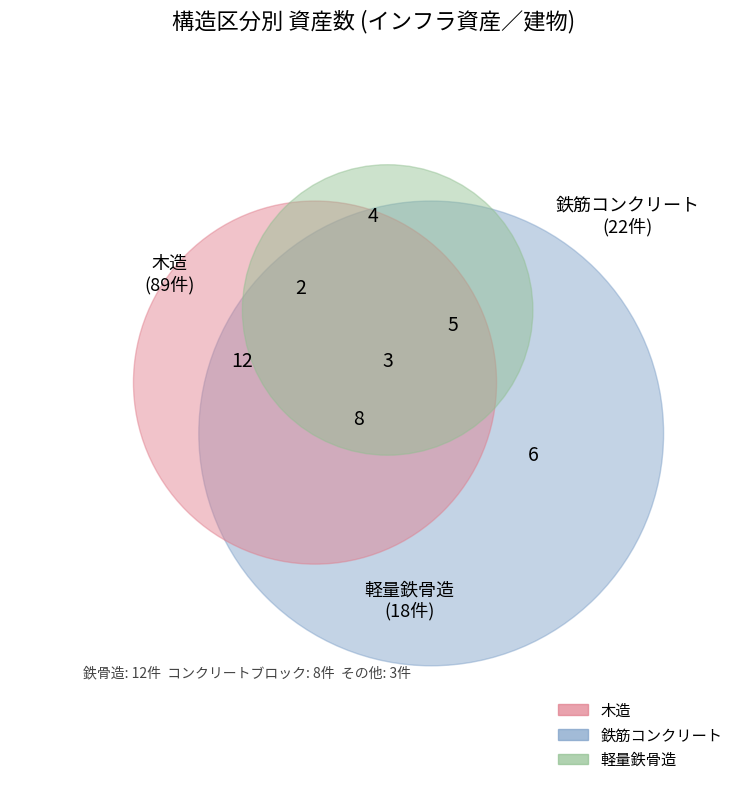

True or false: 軽量鉄骨造 accounts for 12% of the total.

True